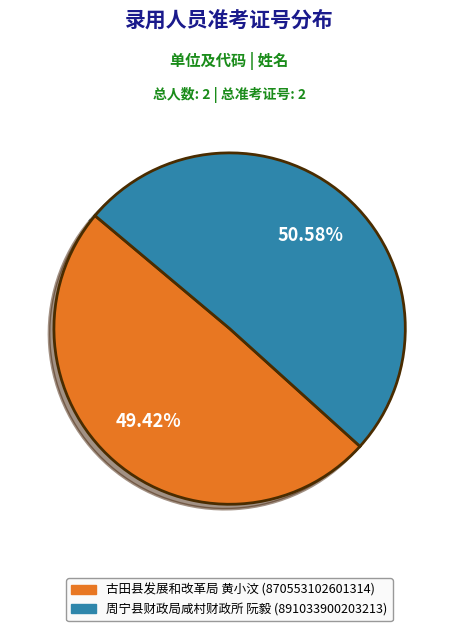

Is there any slice that represents more than half of the pie?

Yes